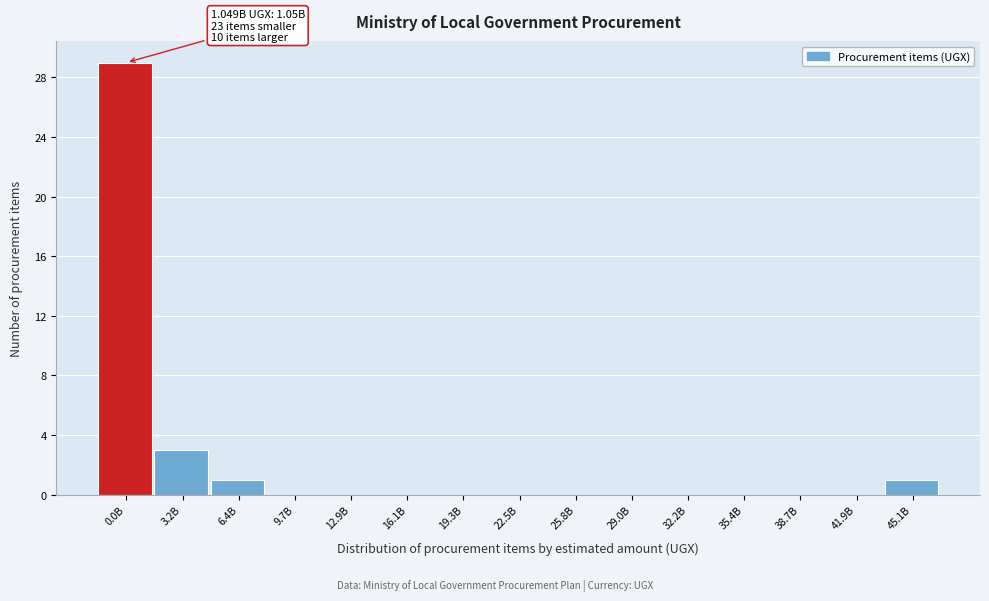

Reading left to right, list all the values displayed in this chart.

0.0B=29	3.2B=3	6.4B=1	9.7B=0	12.9B=0	16.1B=0	19.3B=0	22.5B=0	25.8B=0	29.0B=0	32.2B=0	35.4B=0	38.7B=0	41.9B=0	45.1B=1